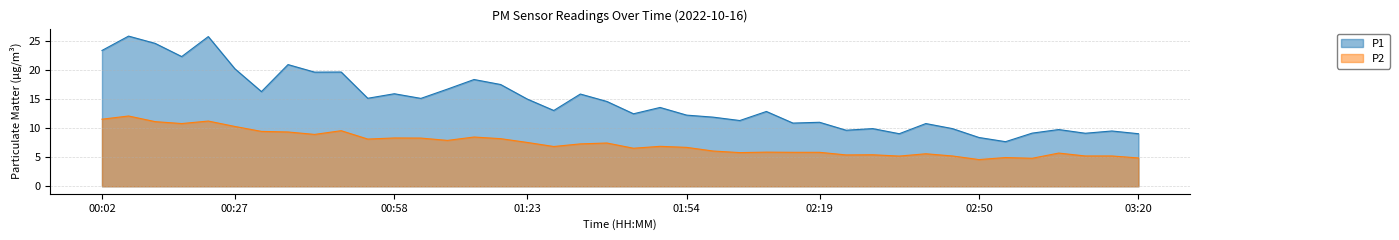

At which category is the sum across all series the highest?

00:07